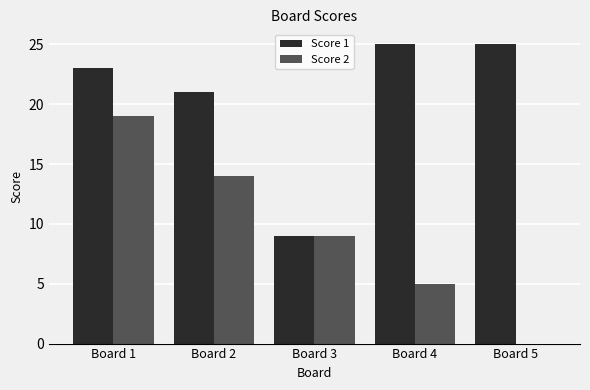

Are the bars horizontal?

No